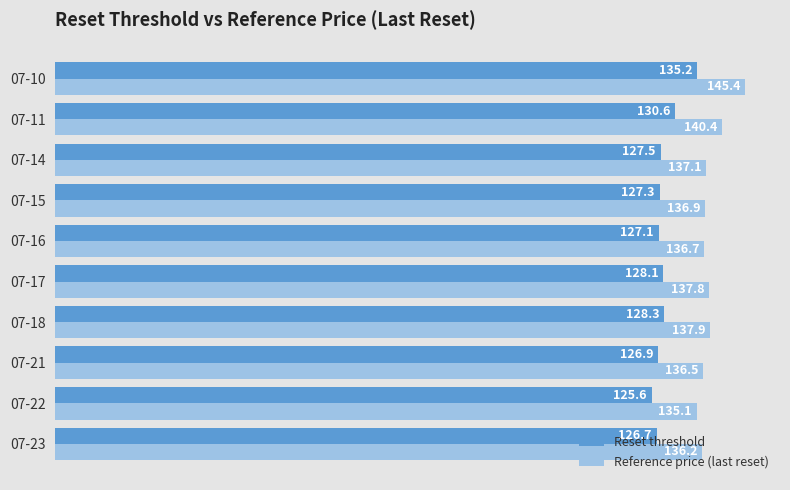

At which category is the sum across all series the highest?

07-10